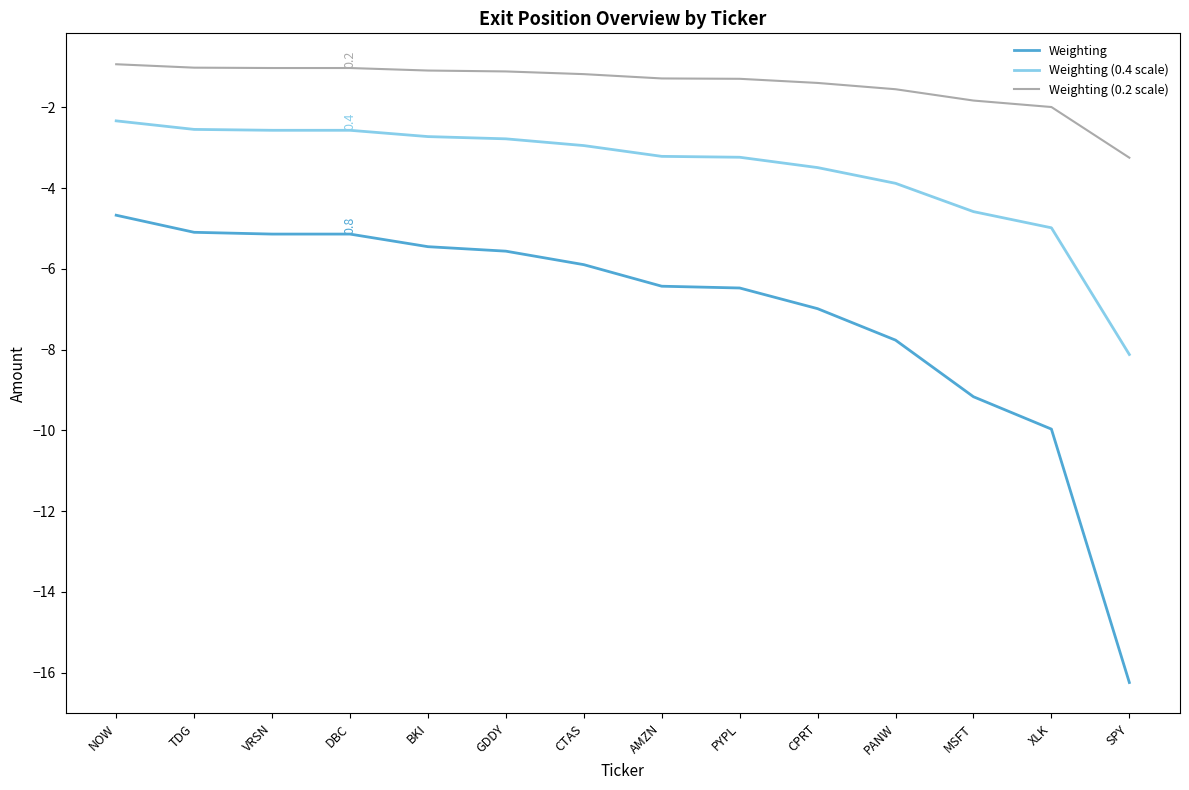

True or false: Weighting (0.2 scale) and Weighting cross at least once.

False